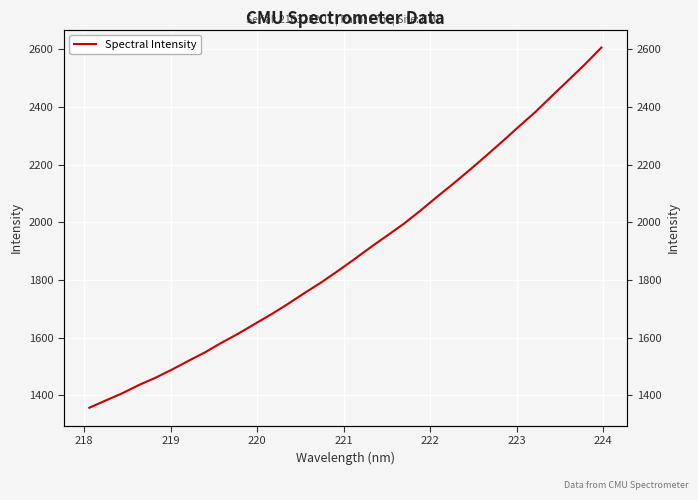

What is the value of the 12th point from the left?

1680.9